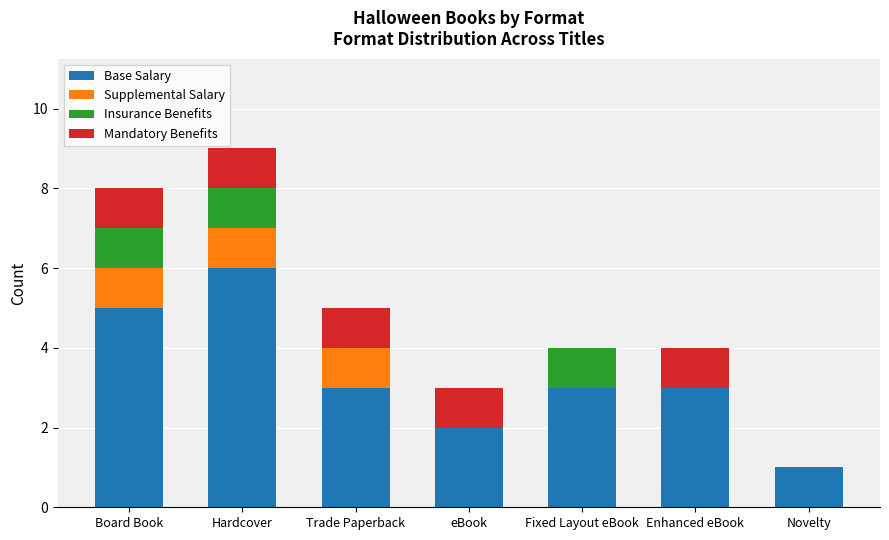

Count the Base Salary values in the range 2 to 5.

5